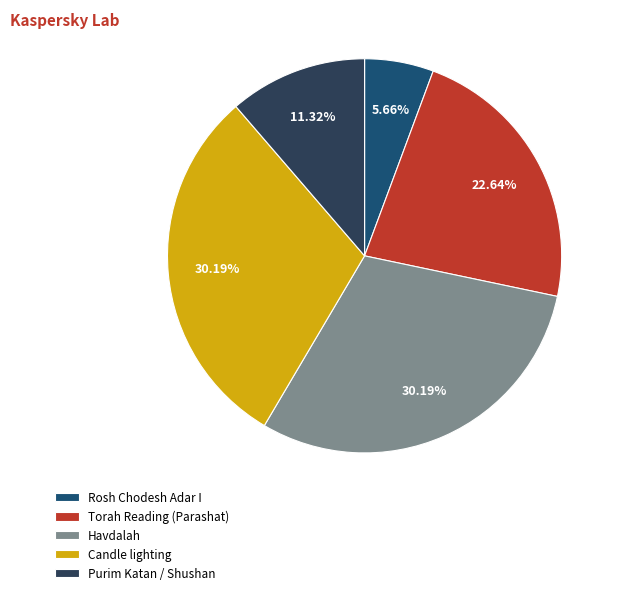

To the nearest percent, what is the average slice percentage?

20%